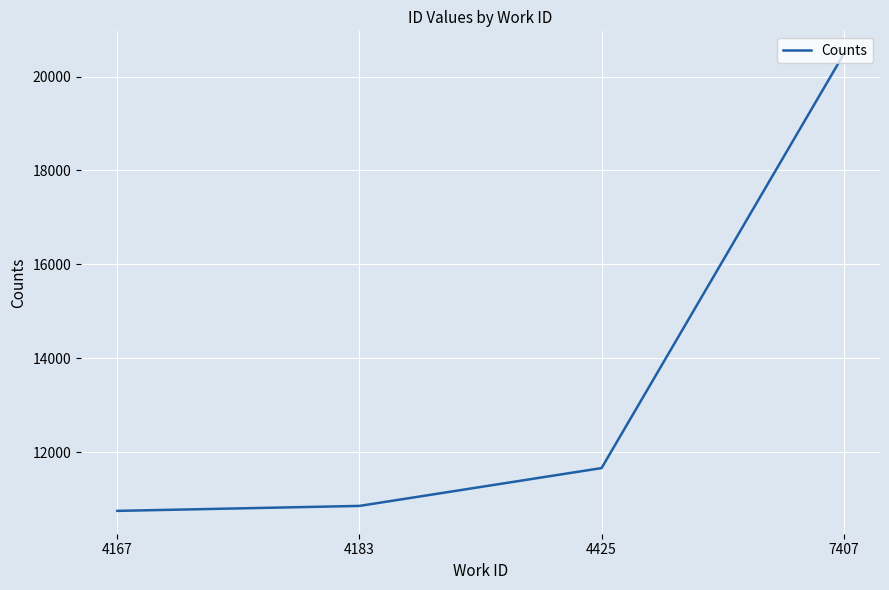

True or false: the data has more than 0 interior local peaks.

False